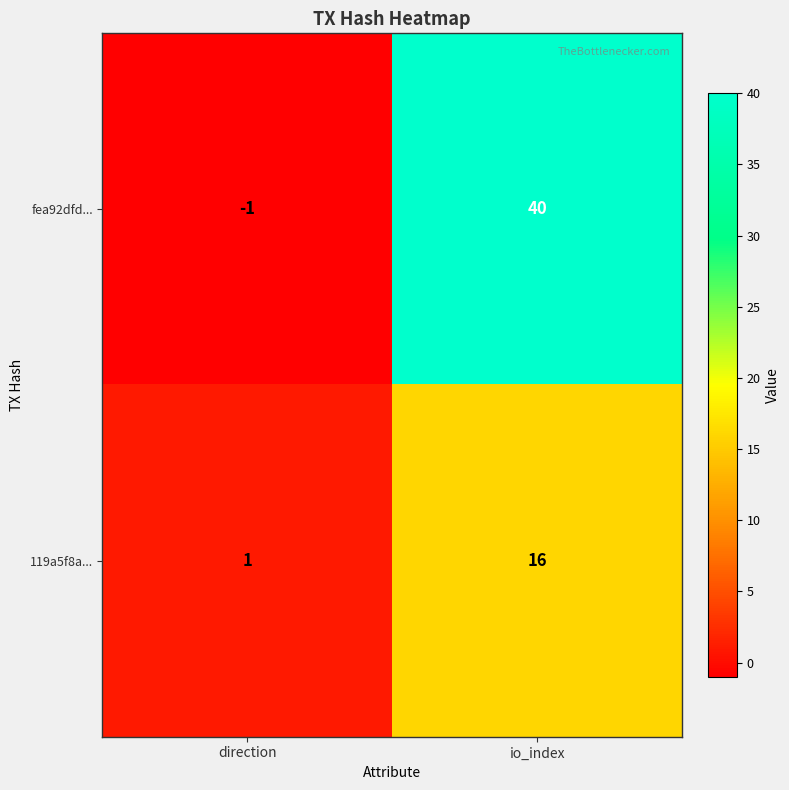

Reading right to left, what are all the values shown in this chart?

fea92dfd...: io_index=40	direction=-1
119a5f8a...: io_index=16	direction=1